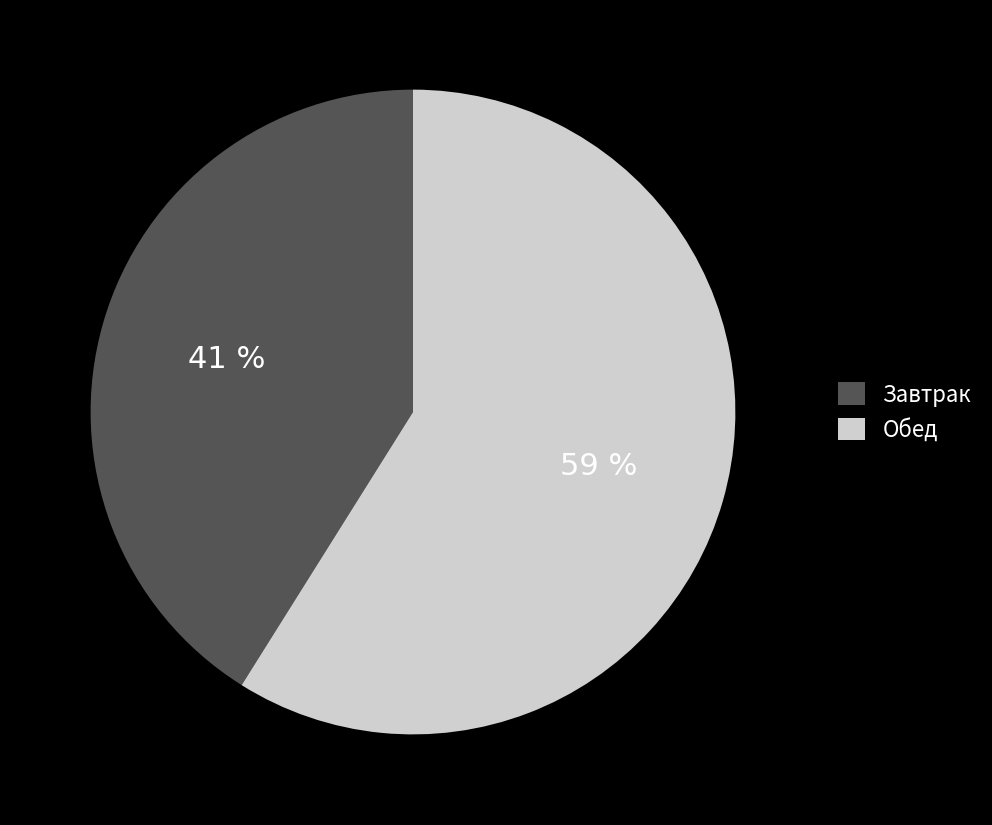

Is there a majority slice in this chart?

Yes